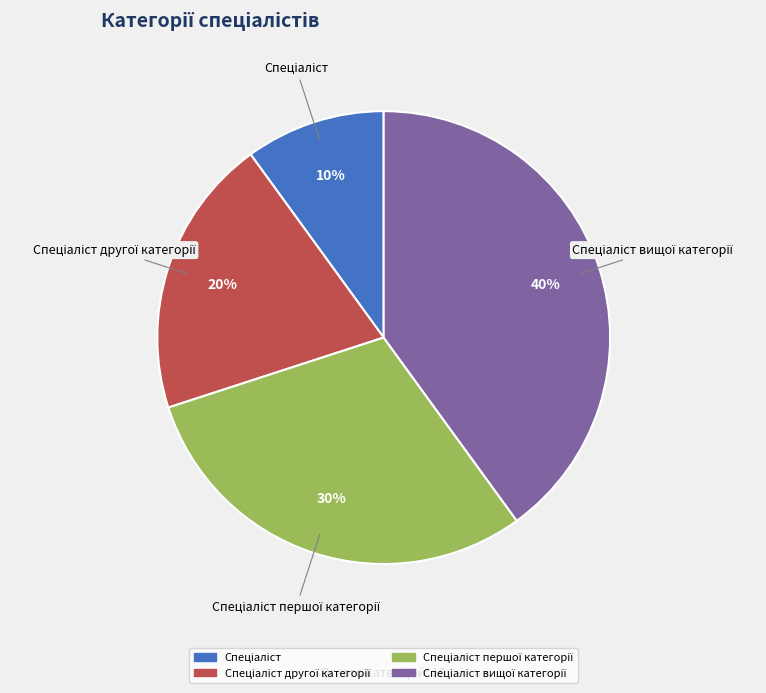

Is there any slice that represents more than half of the pie?

No